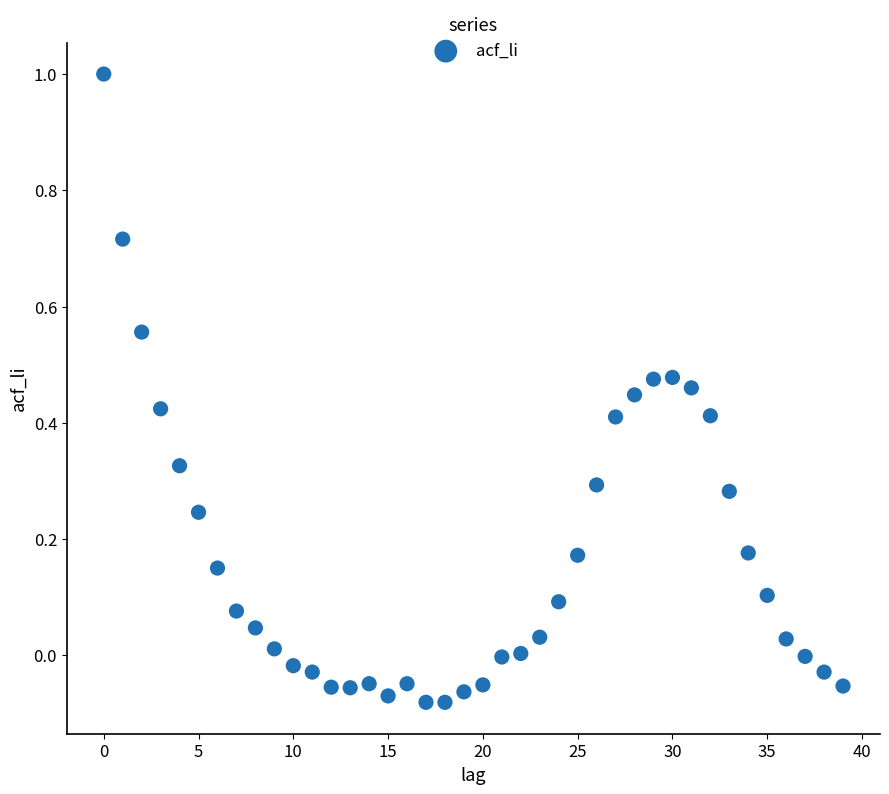

What is the range of Y values (max minus min)?

1.1